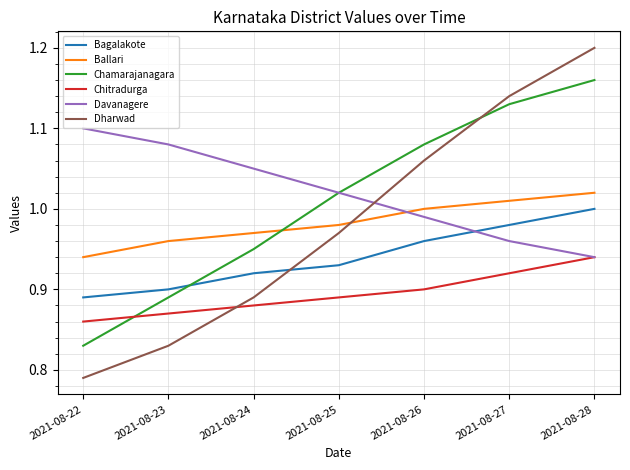

The value of Davanagere at 2021-08-22 is 1.1. True or false?

True